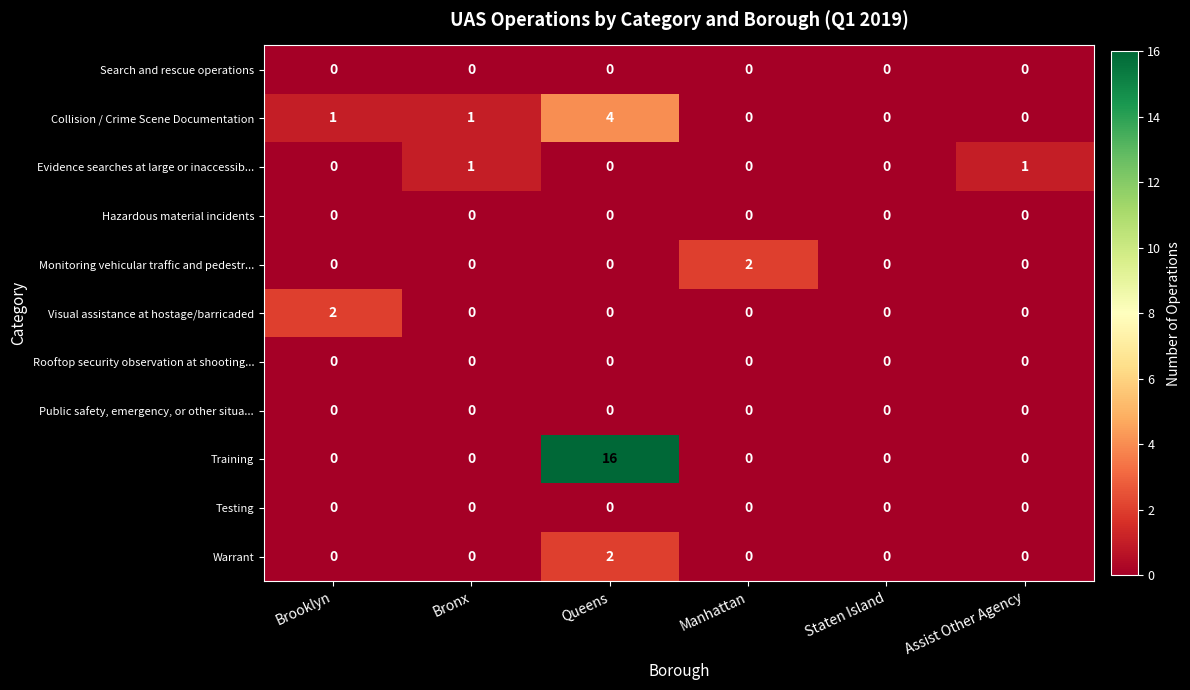

Which series has the widest spread of values?

Training